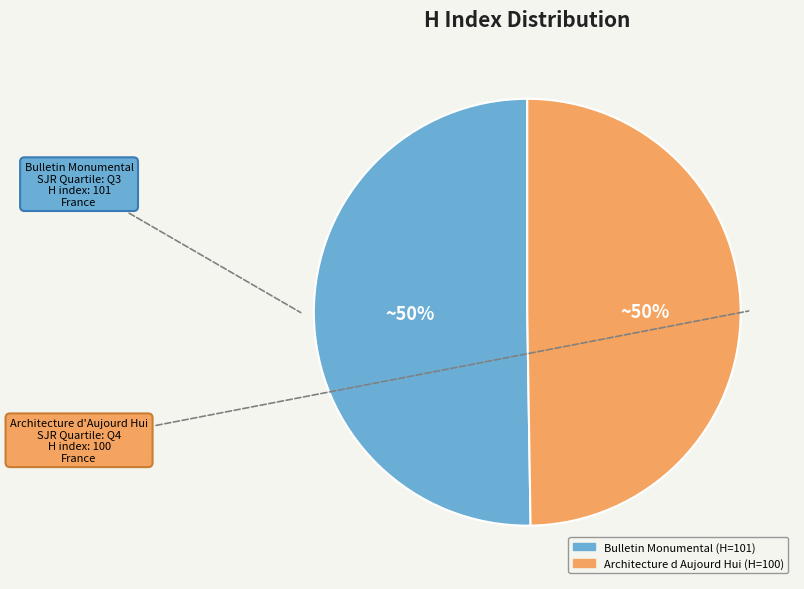

What percentage is the Bulletin Monumental slice, to the nearest percent?

50%